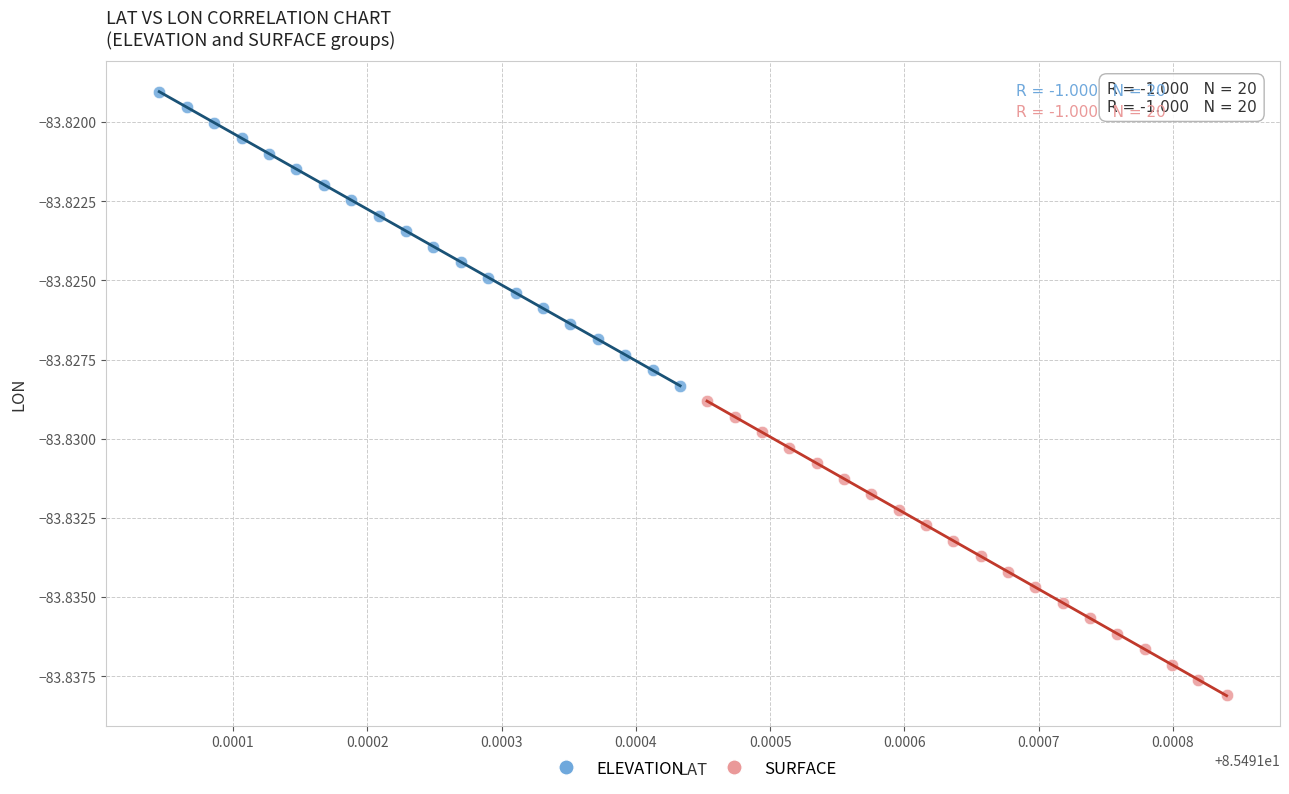

Which series contains the lowest Y value?

SURFACE